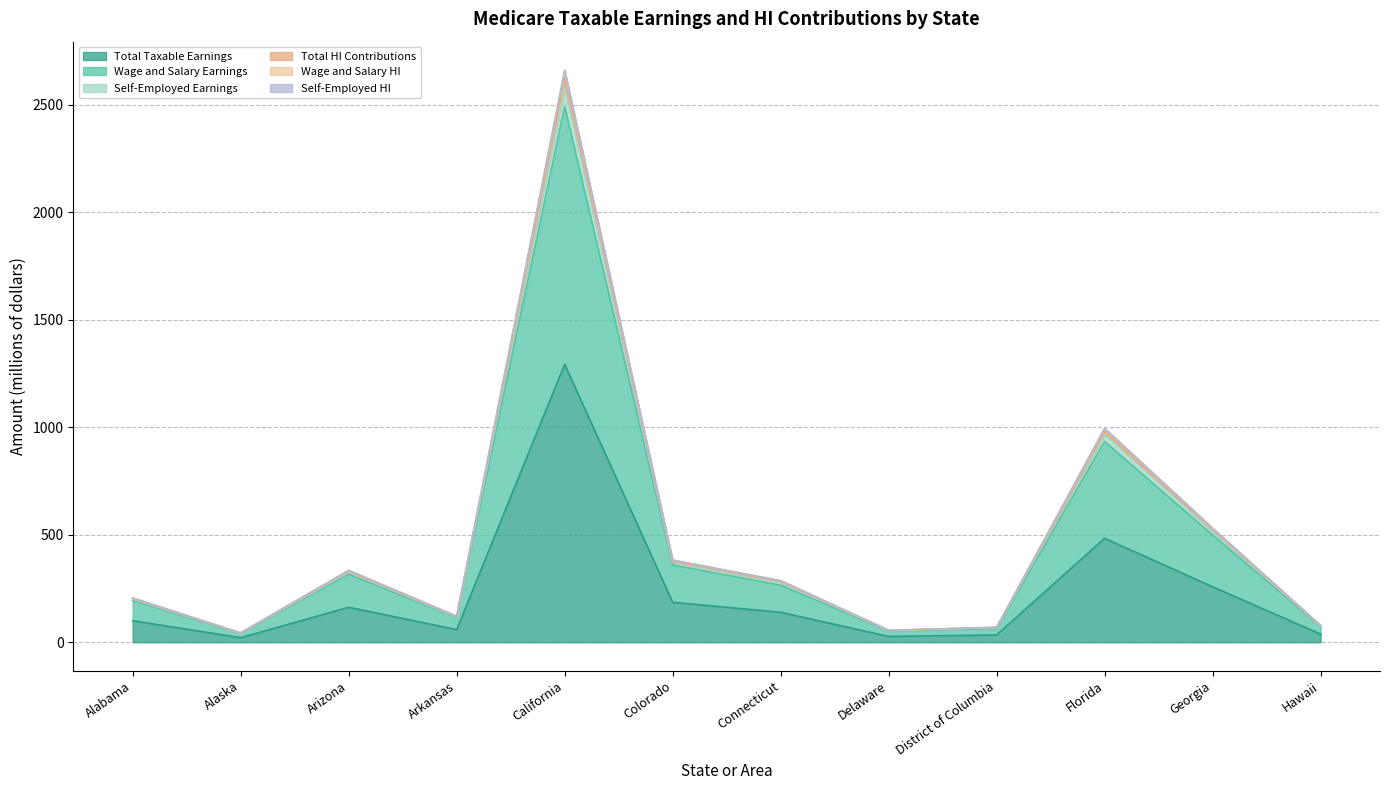

In Total HI Contributions, how many points are higher than both neighbors (excluding endpoints)?

3